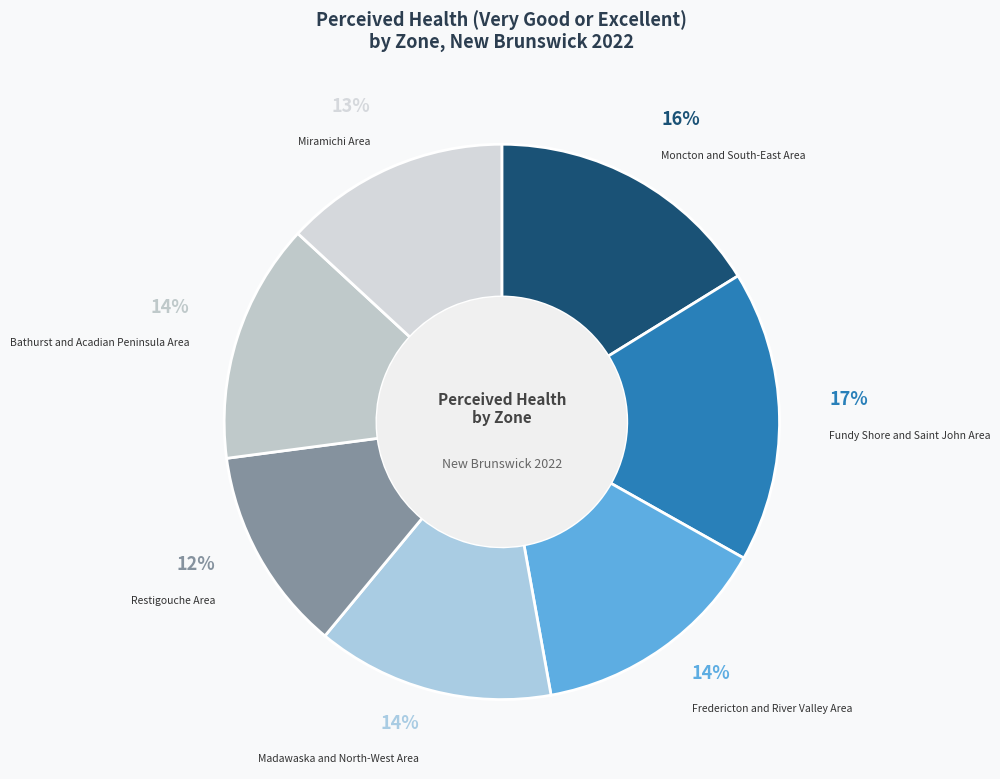

Is there any slice that represents more than half of the pie?

No